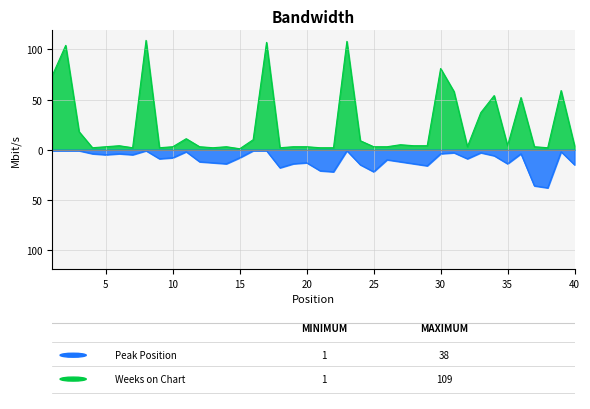

What is the maximum value shown in the chart?

109